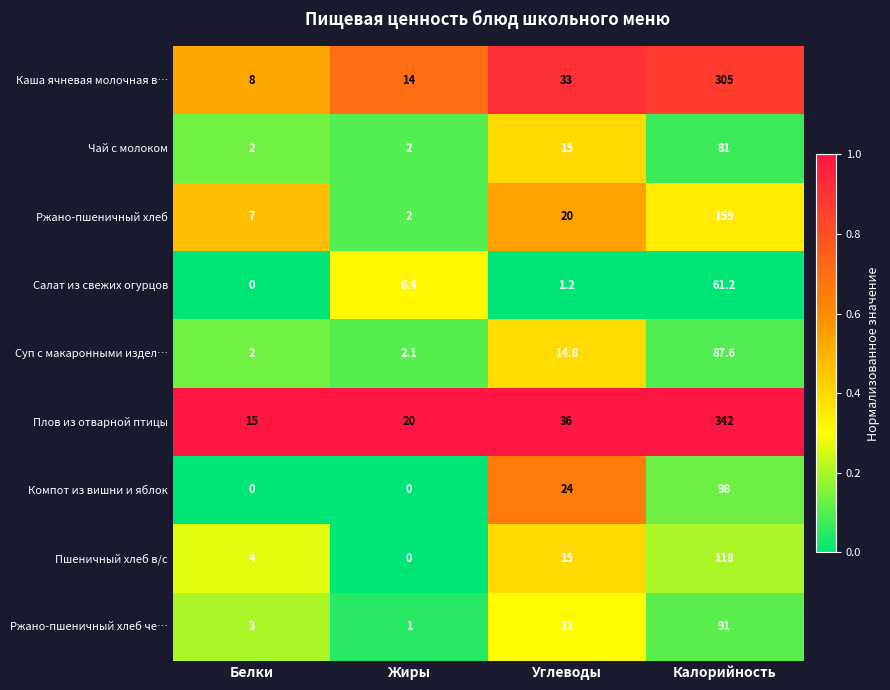

What value does the Ржано-пшеничный хлеб че… series have at Углеводы?

12.0